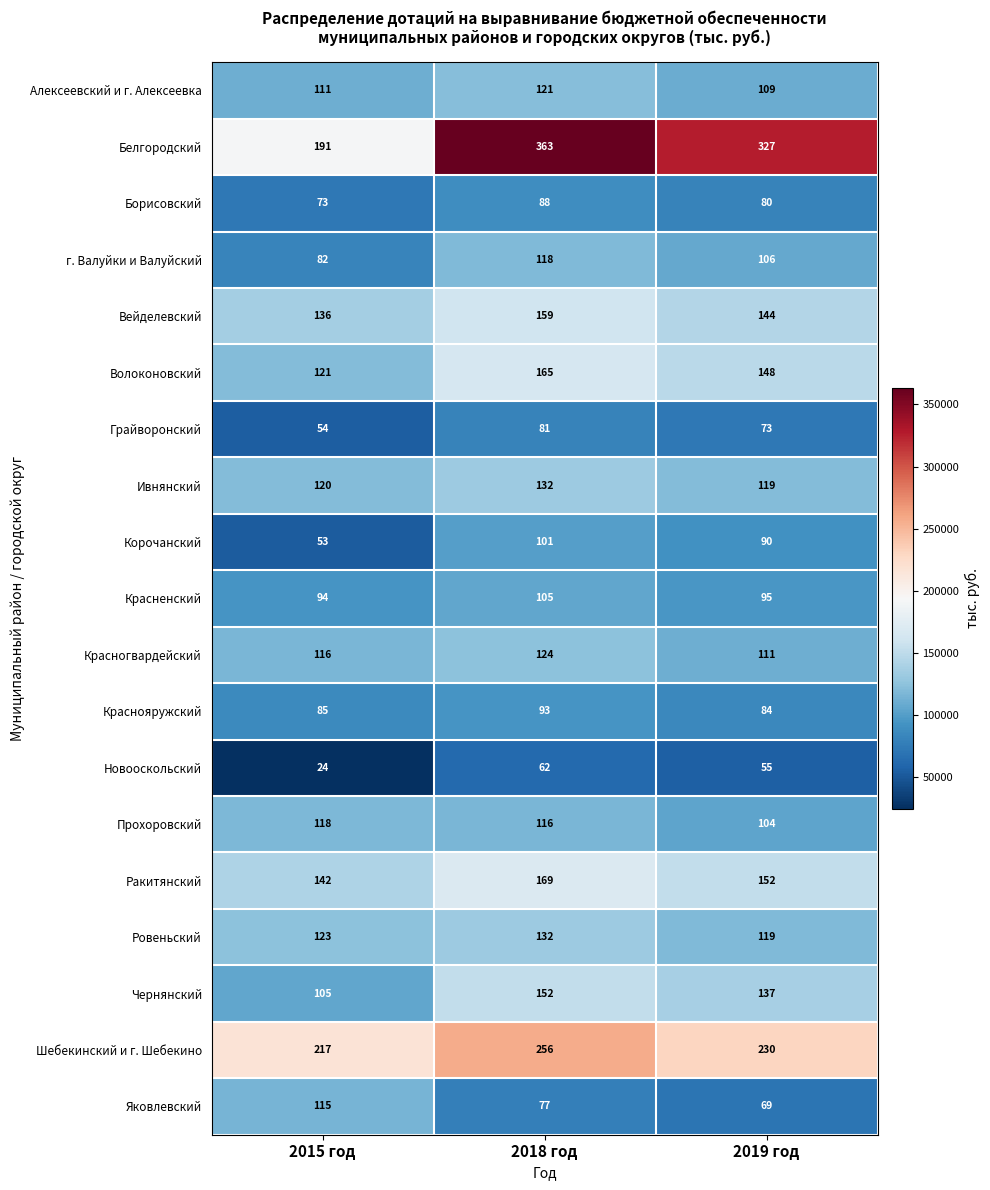

Which series has the largest range (max minus min)?

Белгородский